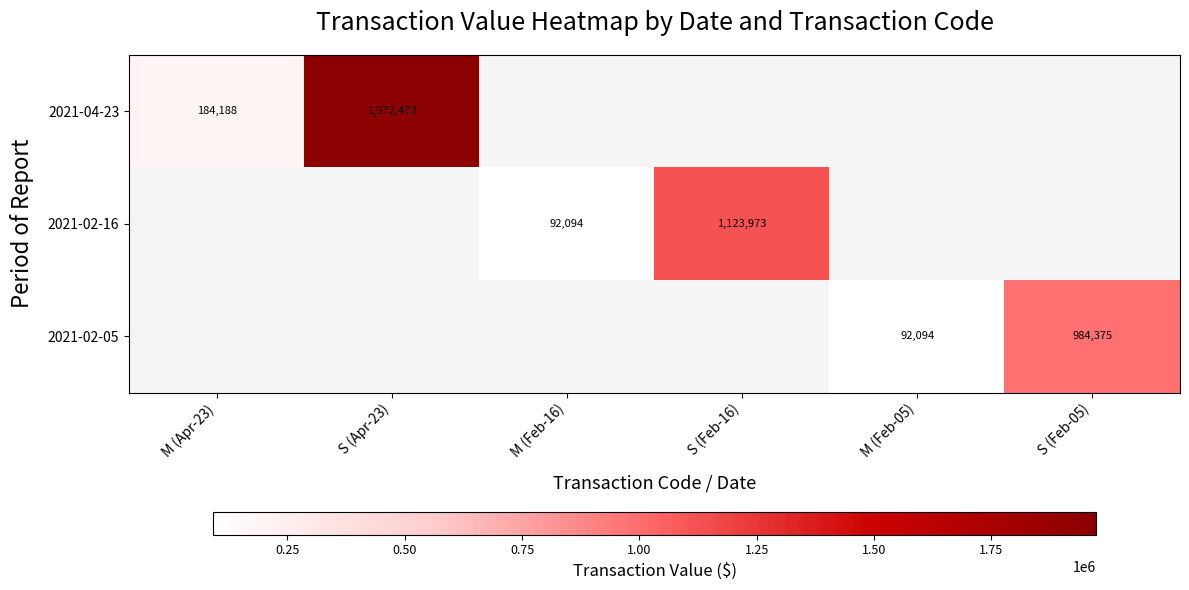

What is the sum of the 2021-02-05 values at S (Feb-05) and M (Feb-05)?

1076469